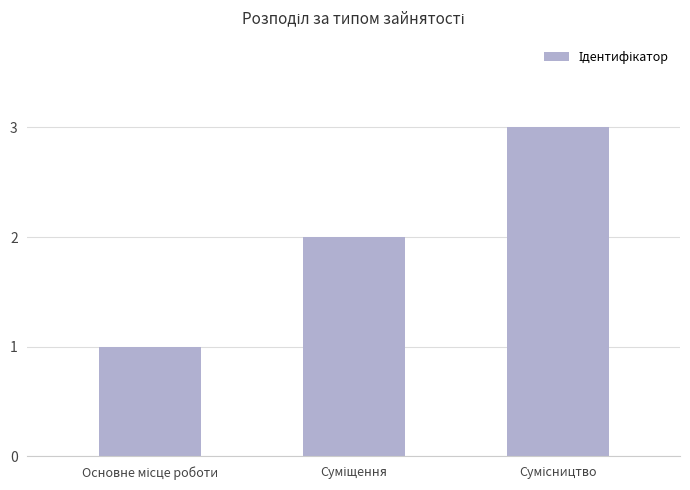

How many values are between 1 and 3?

3